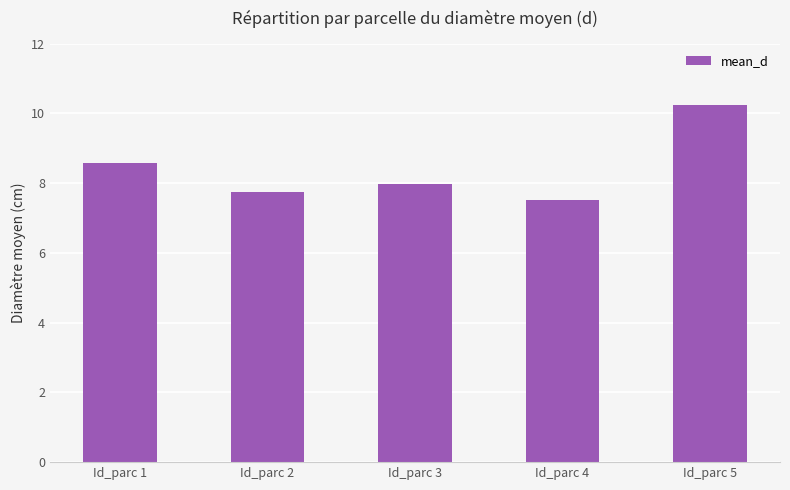

Approximately how many times larger is the value at Id_parc 4 compared to Id_parc 2?

1.0